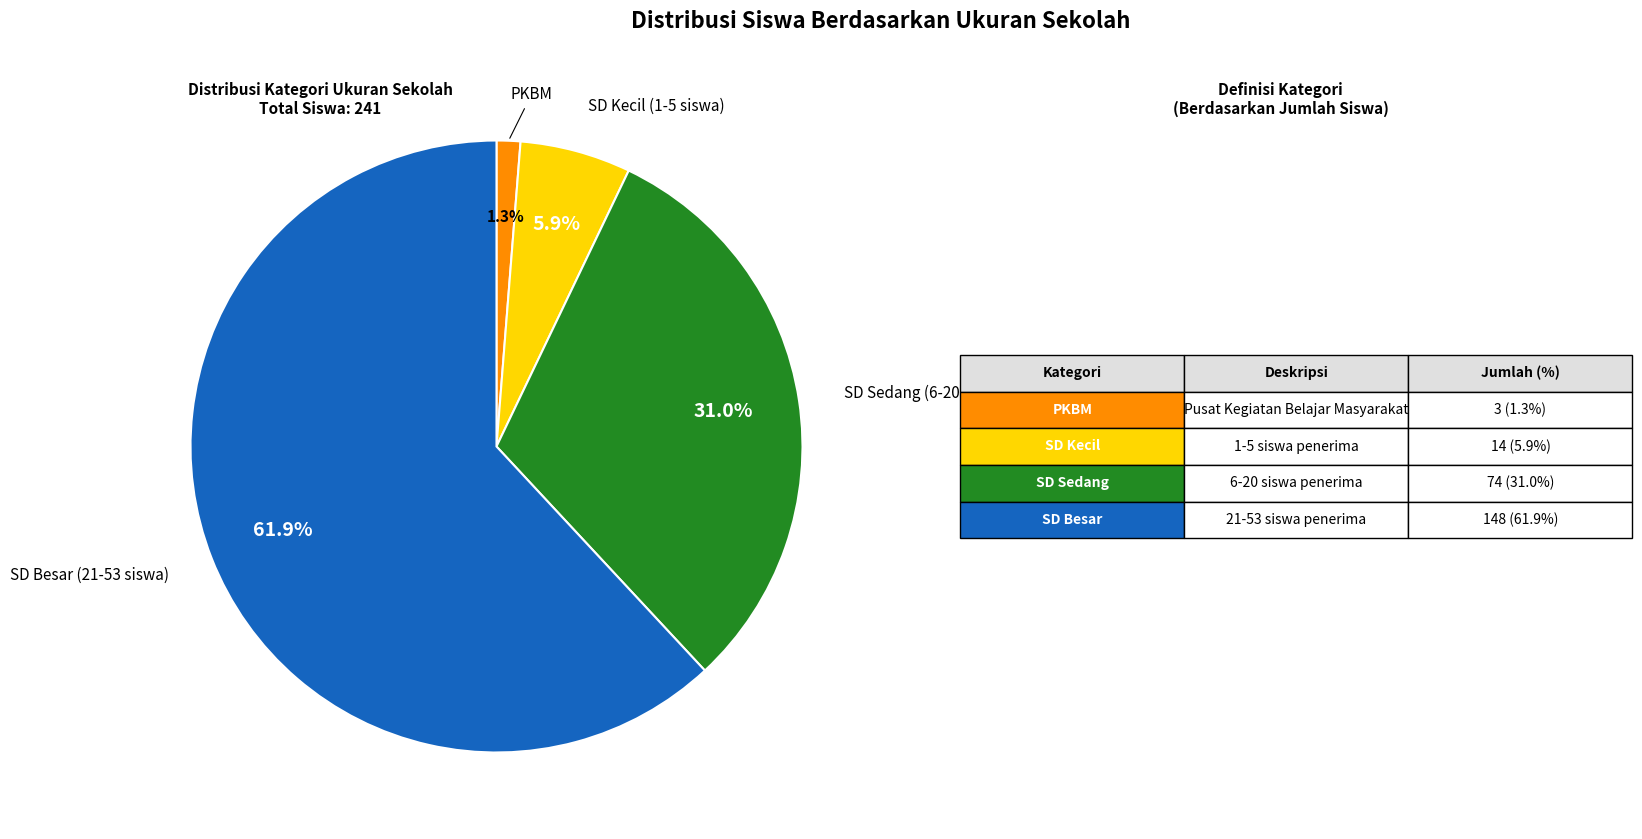

Does any single category account for the majority?

Yes